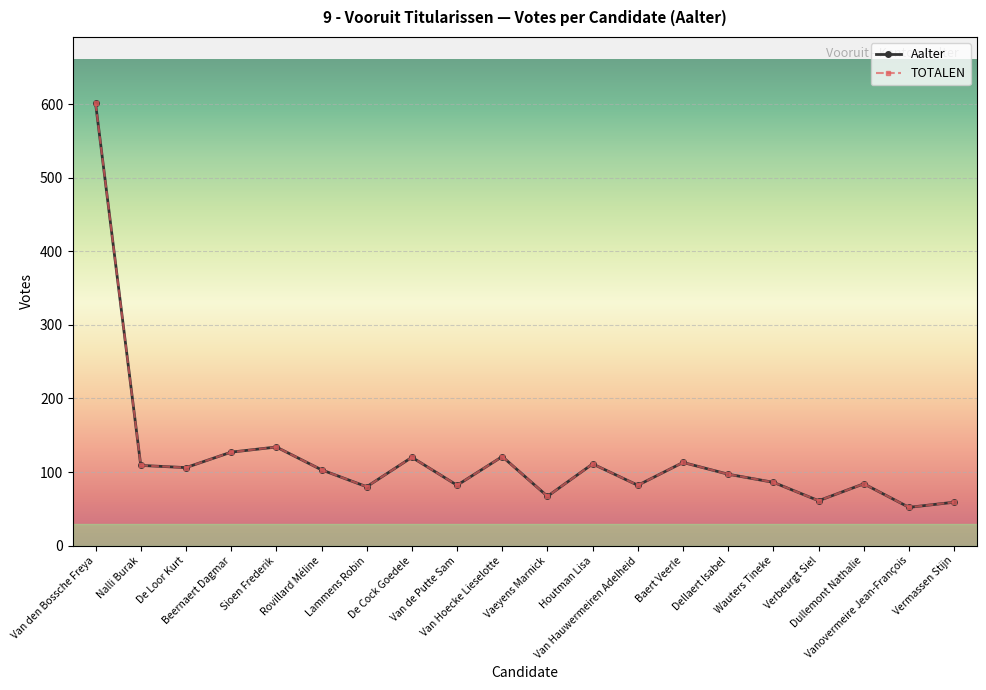

Which series has the largest total across all categories?

Aalter